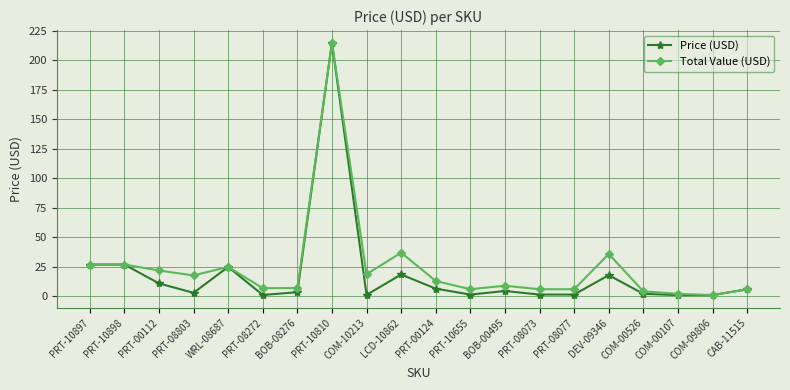

How many data points does each series have?

20